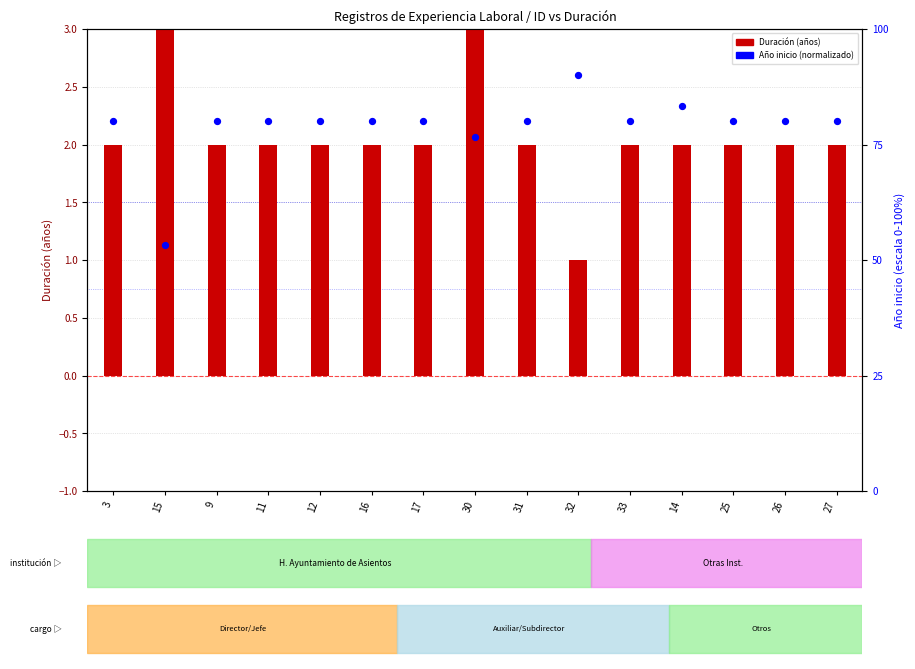

At which category is the sum across all series the highest?

32